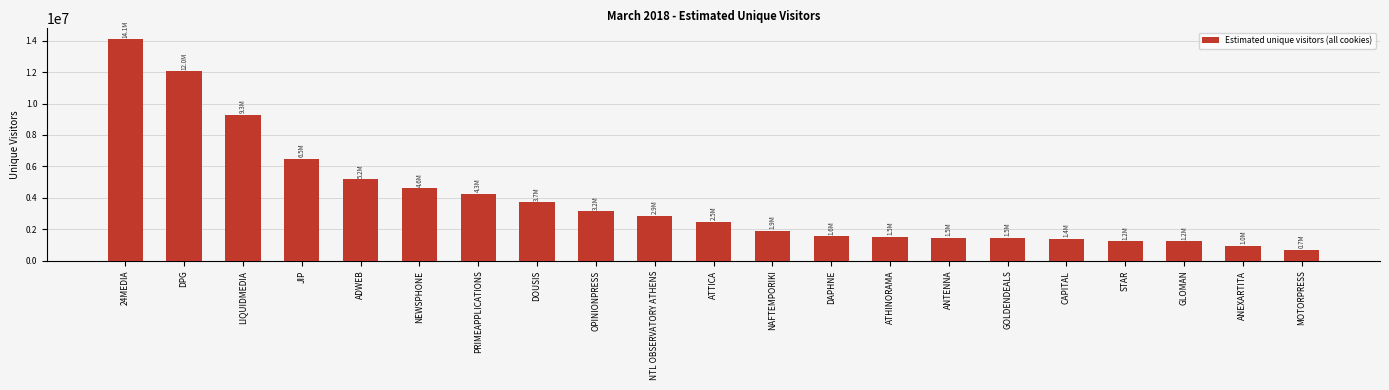

What is the difference between the values at ADWEB and OPINIONPRESS?

2025503